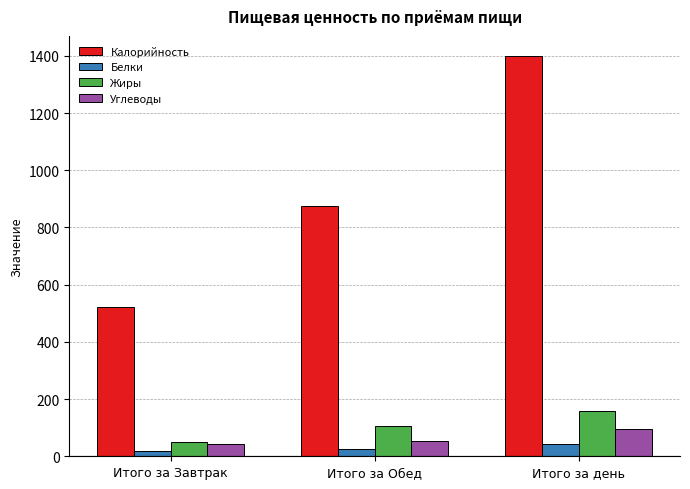

Rank the series at Итого за Обед from lowest to highest value.

Белки, Углеводы, Жиры, Калорийность